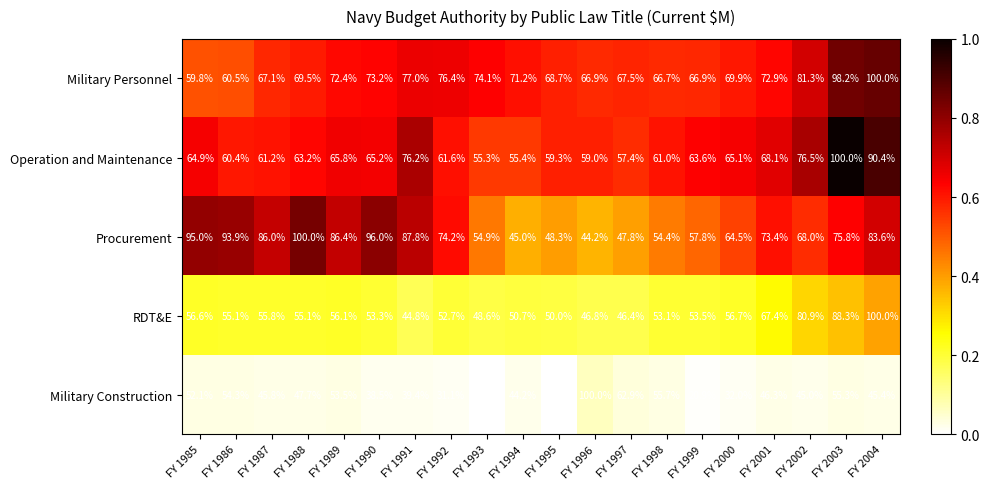

What is the difference between the highest and lowest values at FY 1988?

52.3